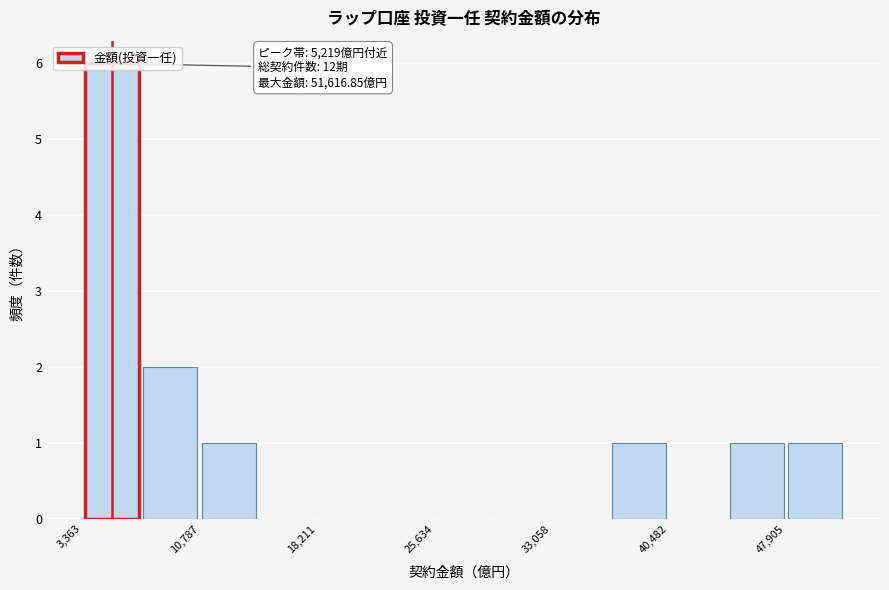

Read against the x-axis, roughly where is the centre of the tallest bar?

5000